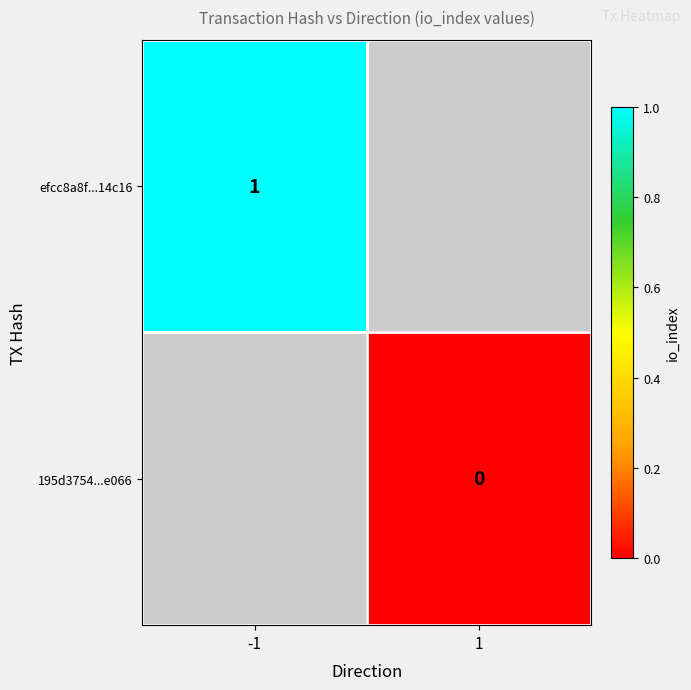

True or false: efcc8a8f...14c16 has a value of 0 at -1.

False